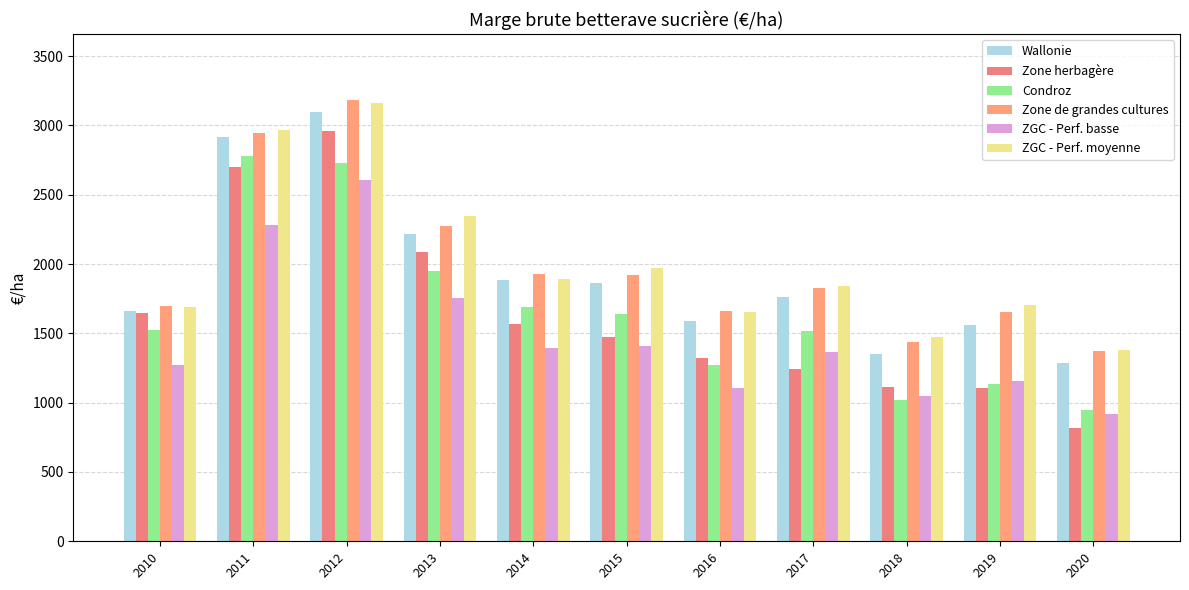

At which label does ZGC - Perf. moyenne reach its peak?

2012